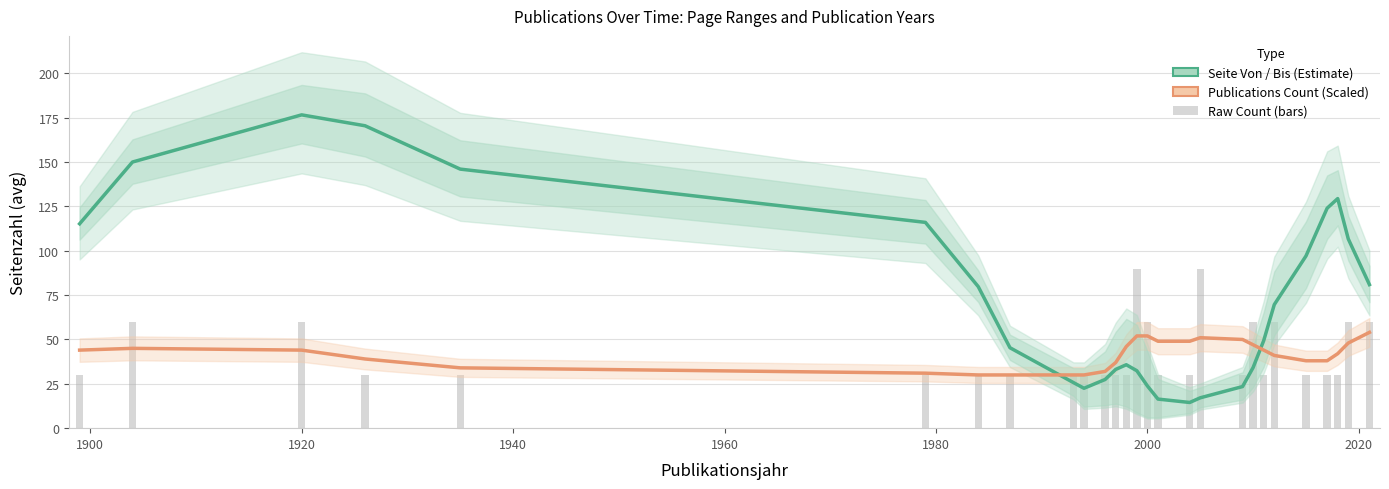

Is the value of Publications Count (Scaled) at 1940 greater than the value of Seite Von / Bis (Estimate) at 9?

Yes